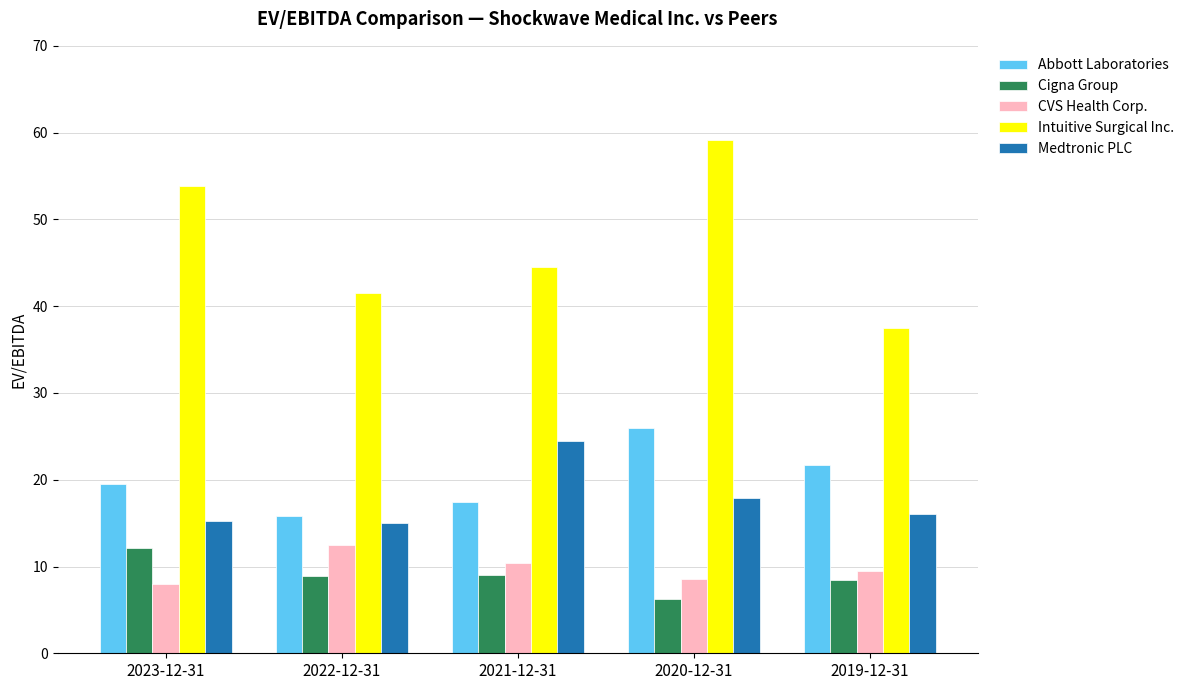

How many bars are there in each group?

5